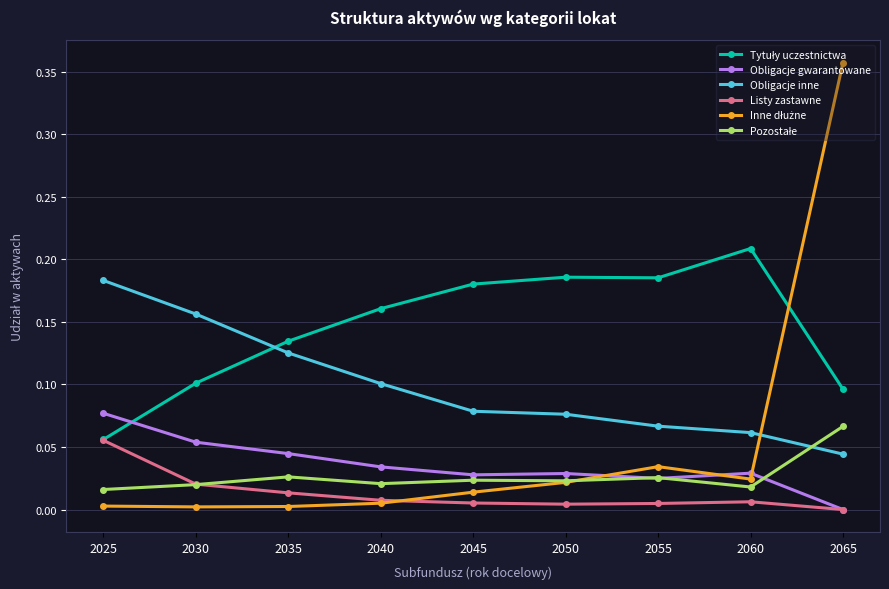

Which category has the lowest value in the Obligacje gwarantowane series?

2065